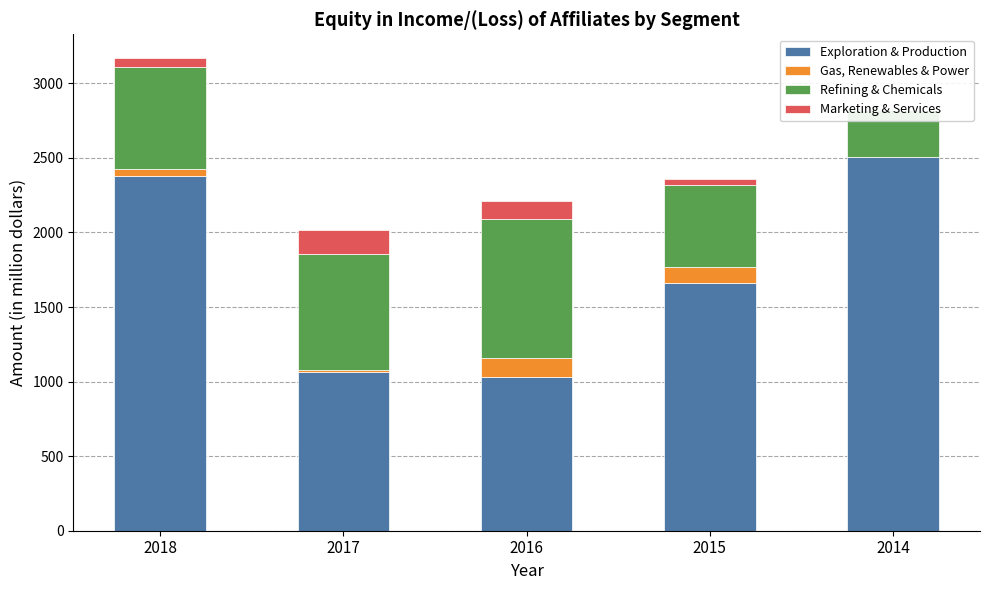

Is the value of Exploration & Production at 2015 greater than the value of Marketing & Services at 2014?

Yes